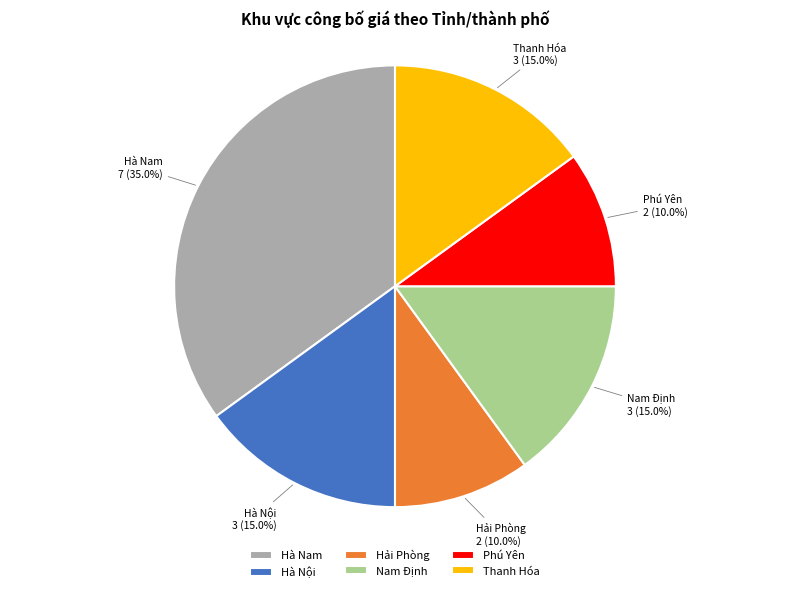

What is the ratio of the value at Hà Nam to the value at Hải Phòng?

3.5